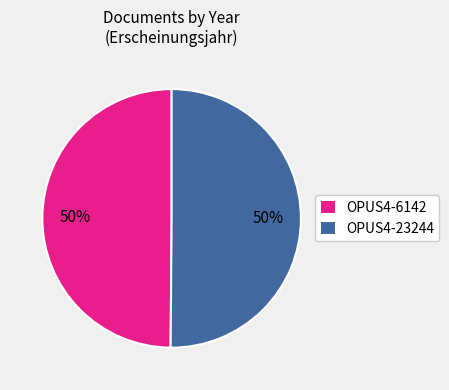

What percentage is the OPUS4-6142 slice, to the nearest percent?

50%